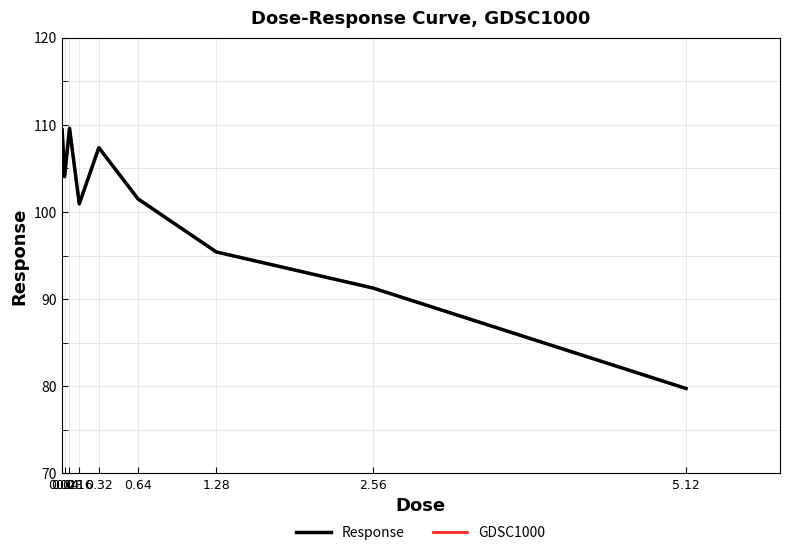

List the labels in order of GDSC1000 value, smallest first.

5.12, 2.56, 1.28, 0.16, 0.64, 0.04, 0.32, 0.02, 0.08